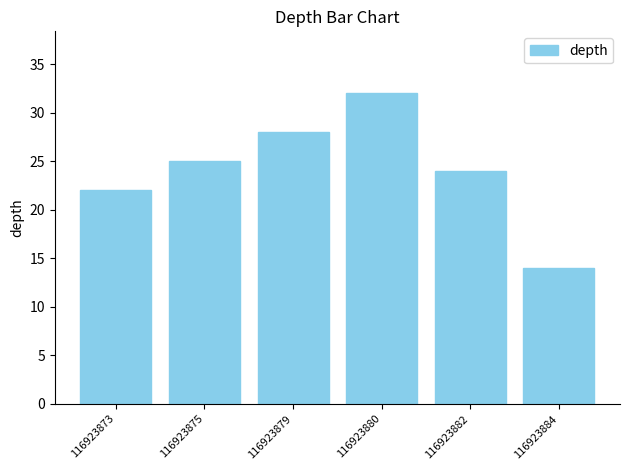

What is the value of the 5th bar from the left?

24